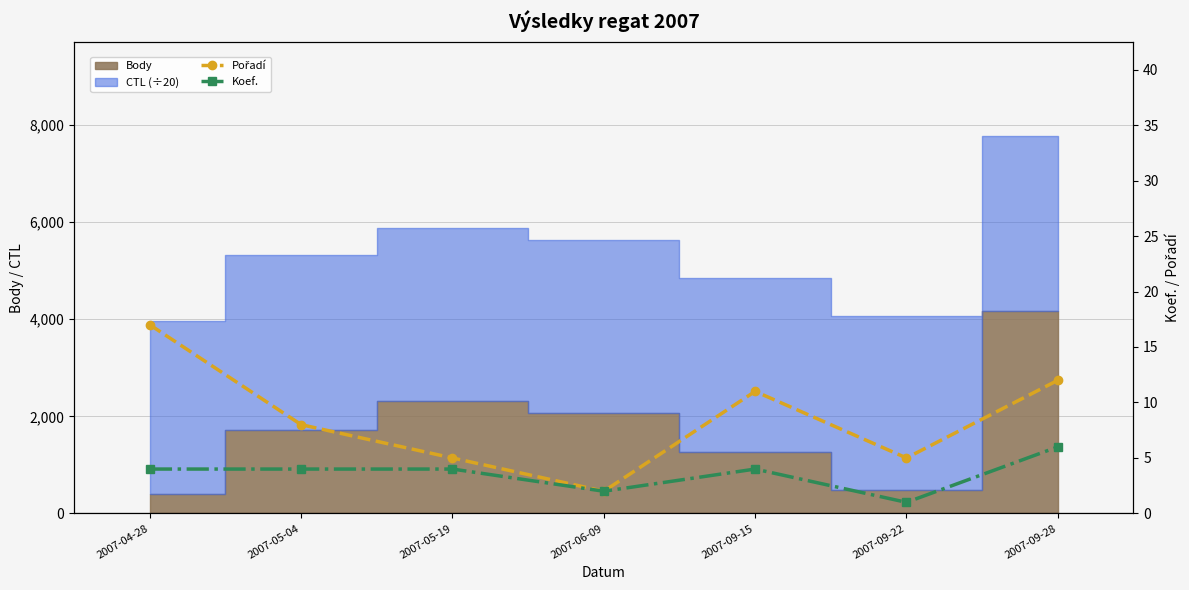

What is the difference between the second highest and second lowest values in the Pořadí series?

7